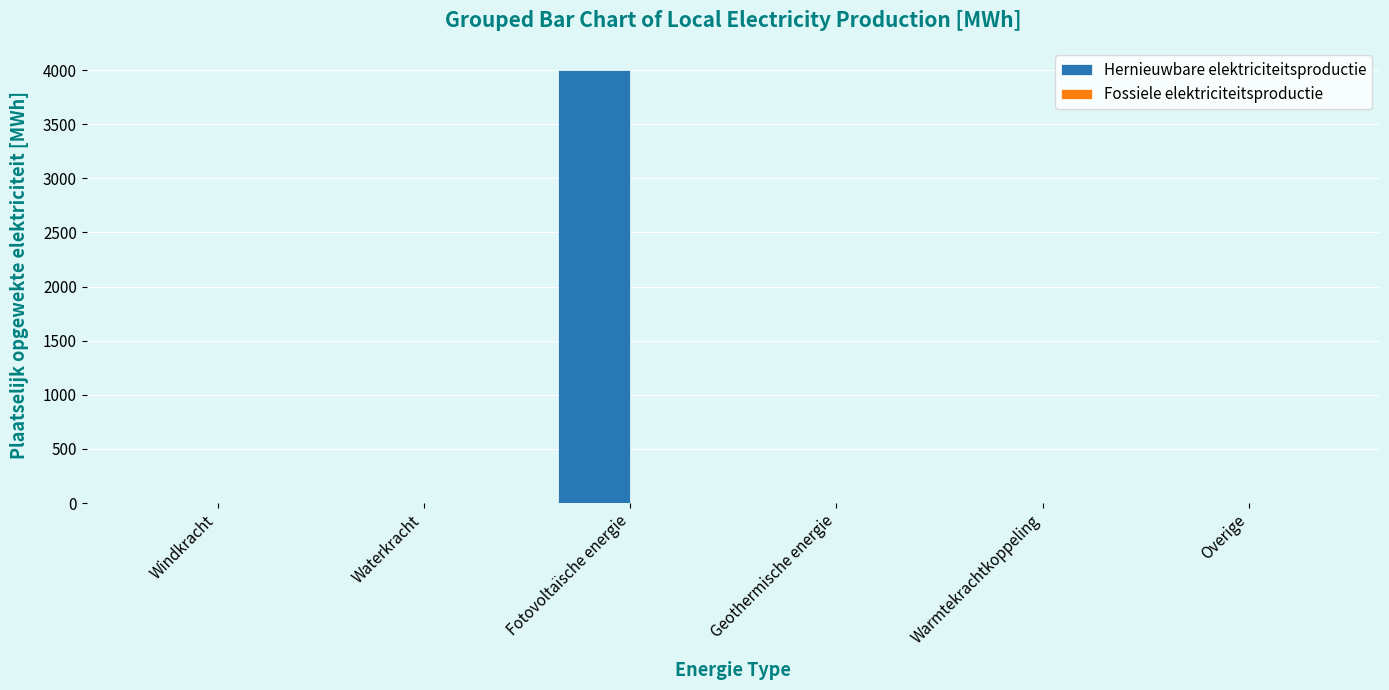

Between Fotovoltaïsche energie and Waterkracht, which is larger?

Fotovoltaïsche energie